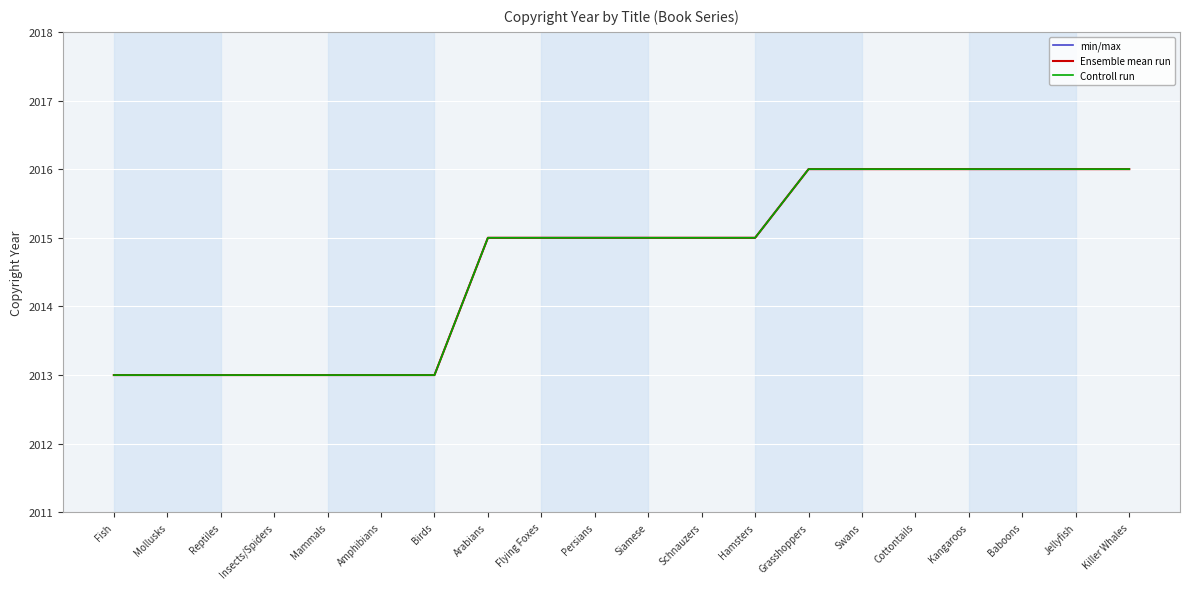

Is the value of Ensemble mean run at Kangaroos greater than the value of Controll run at Persians?

Yes